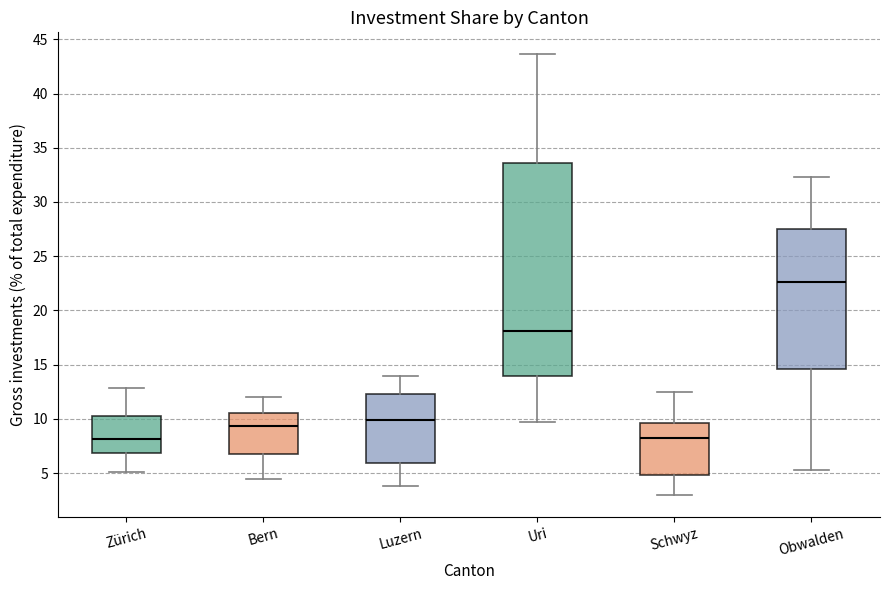

Which box is the tallest, from its lower edge to its upper edge?

Uri